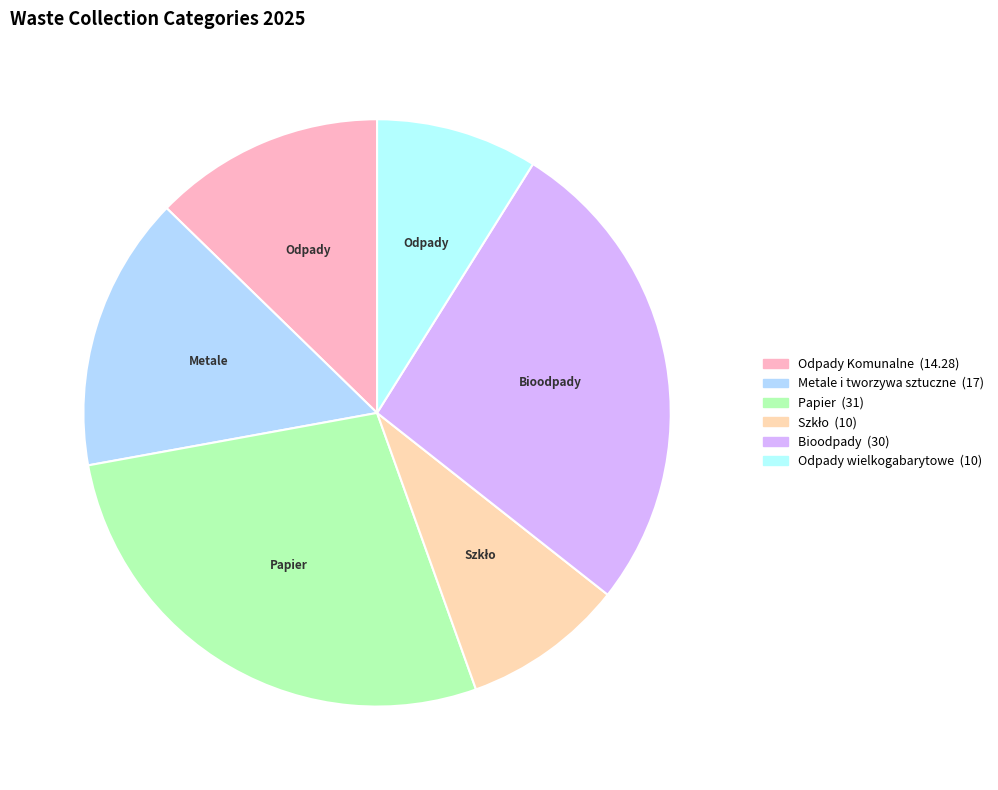

To the nearest percent, what percentage of the pie is Odpady Komunalne?

13%